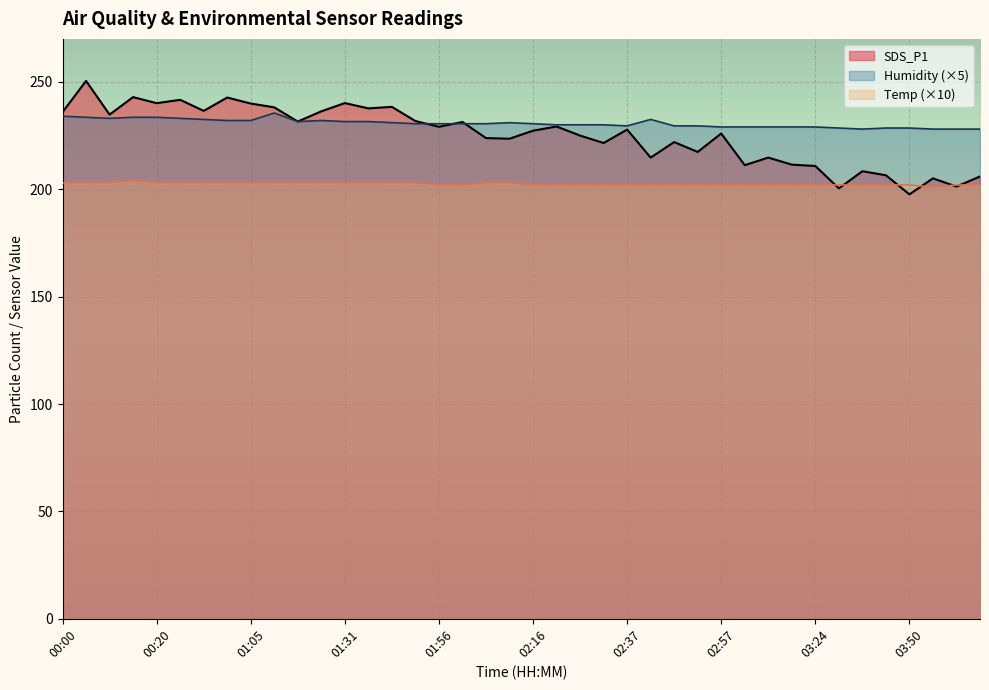

What is the label of the 20th point from the right?

02:16